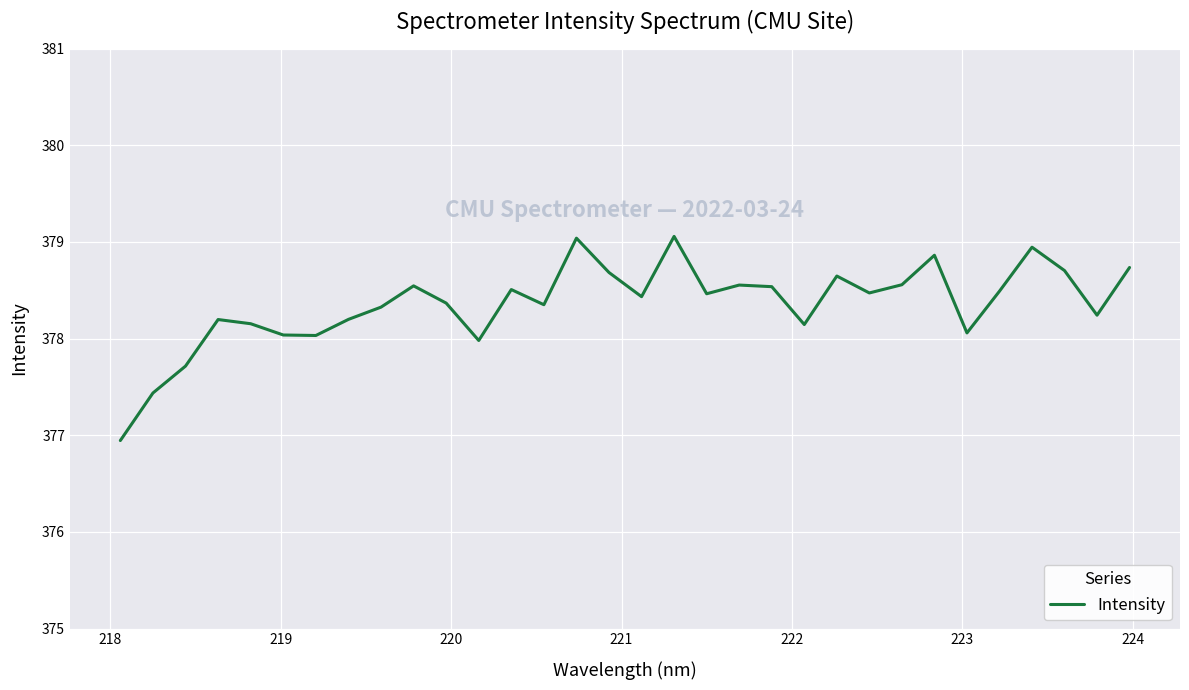

What is the difference between the maximum and minimum values?

2.1